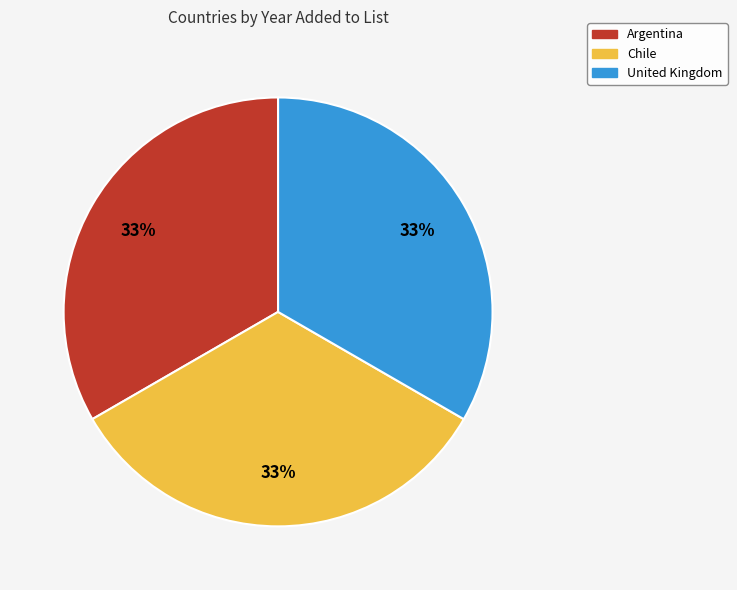

To the nearest percent, what percentage of the pie is Chile?

33%